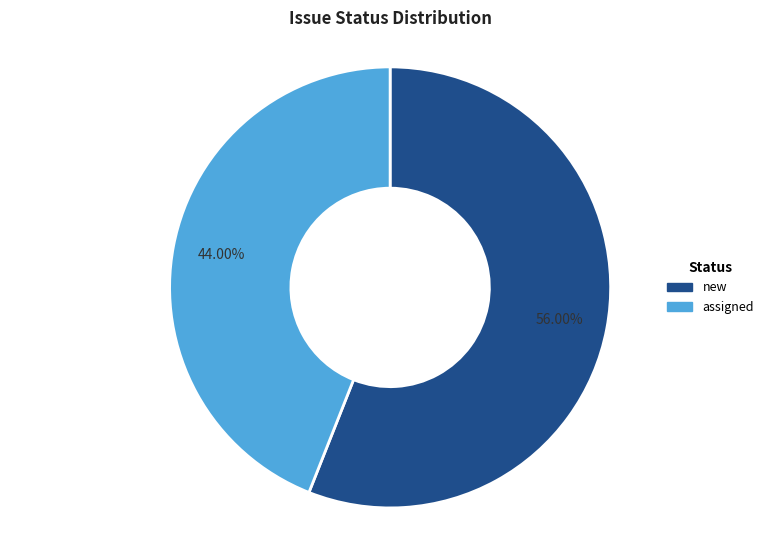

To the nearest percent, what portion does assigned represent?

44%